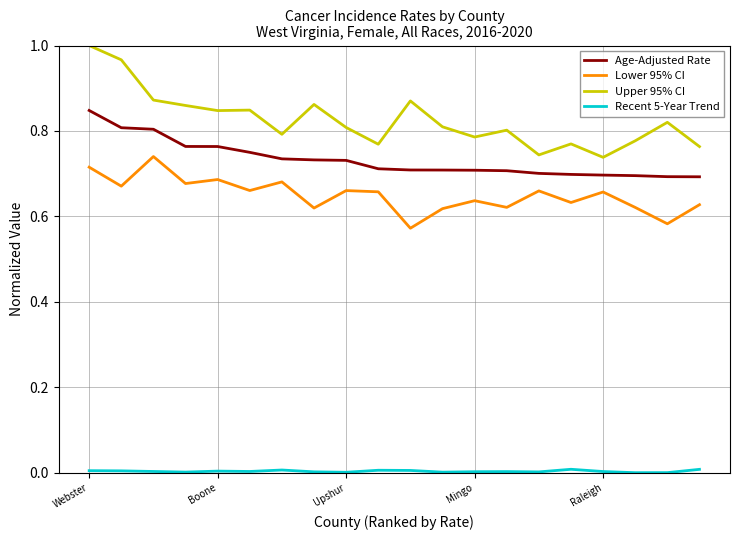

Which series has the widest spread of values?

Upper 95% CI